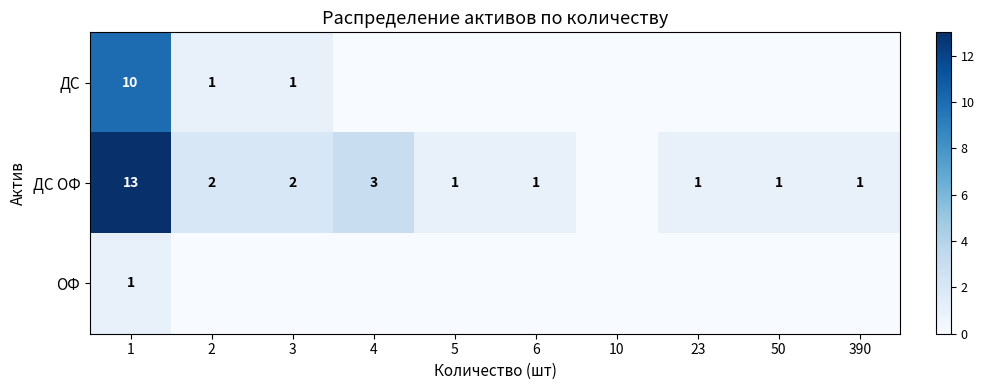

How many data points does each series have?

10